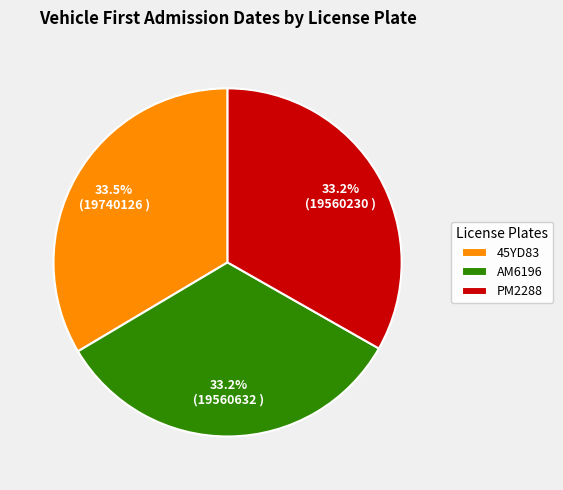

Is AM6196 the majority of the pie?

No